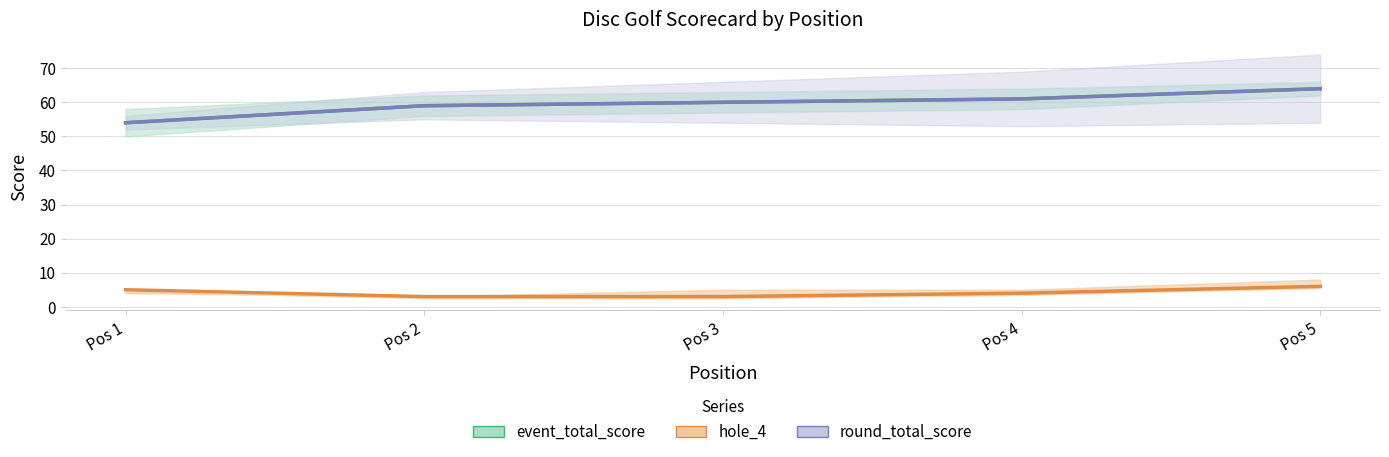

The round_total_score line series shows 23 at Pos 3. True or false?

False